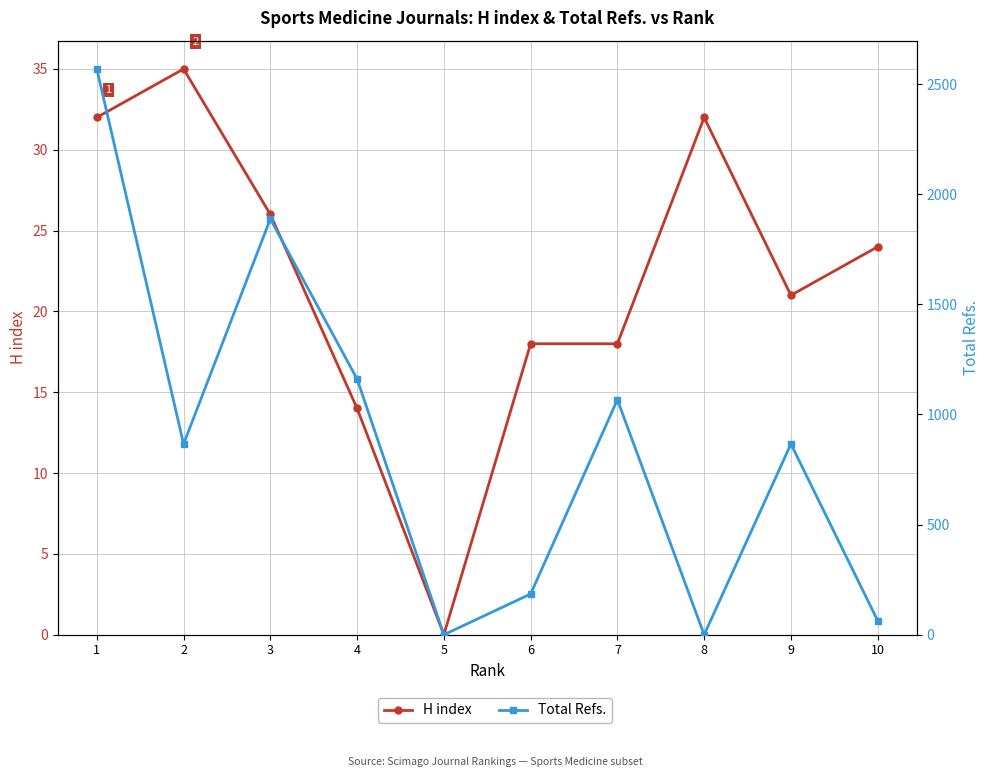

Which category has the lowest value across all series?

5